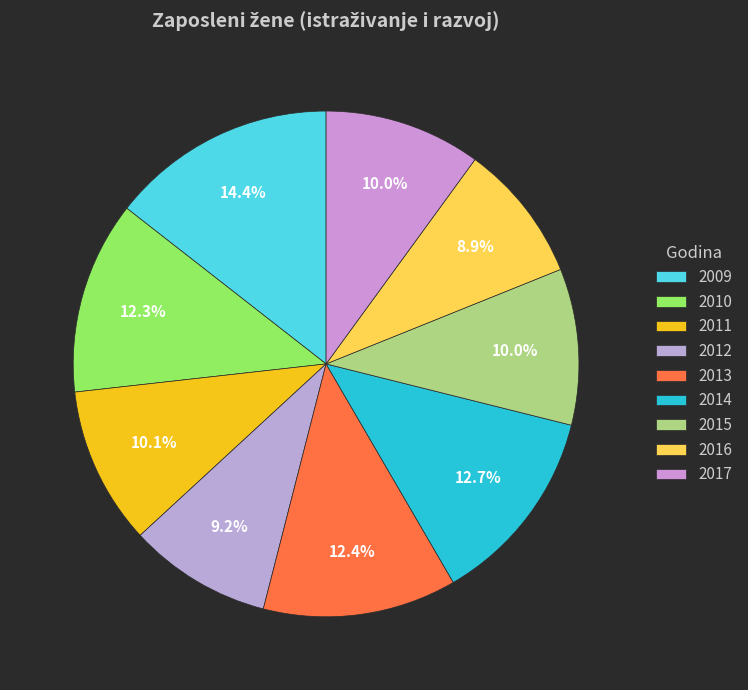

Is it true that 2017 is 10% of the pie?

True